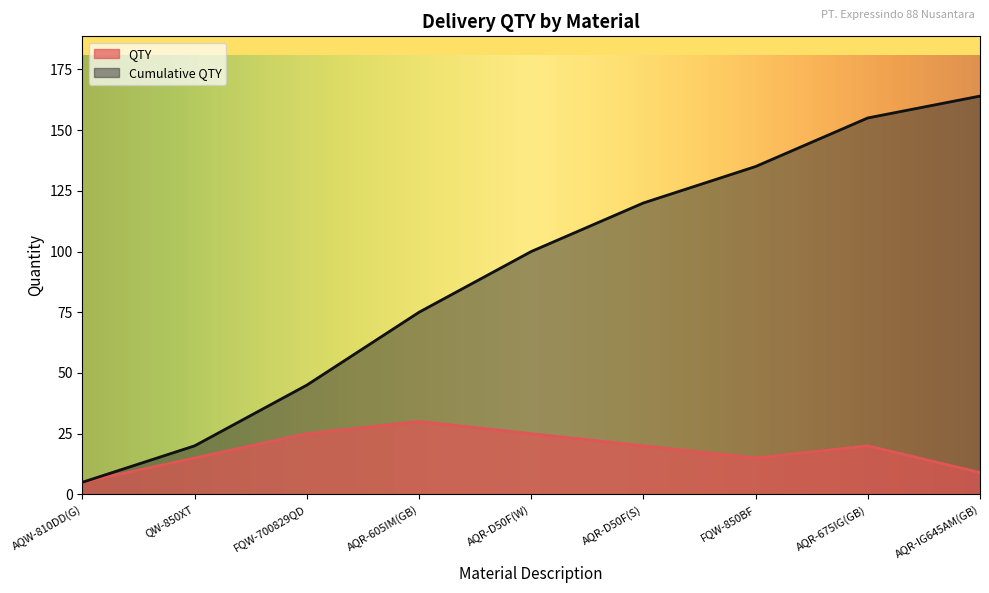

Count the number of data series in this chart.

2